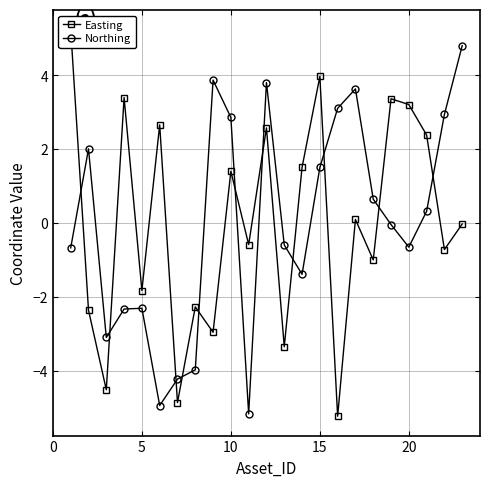

What are all the series names shown in the legend?

Easting, Northing